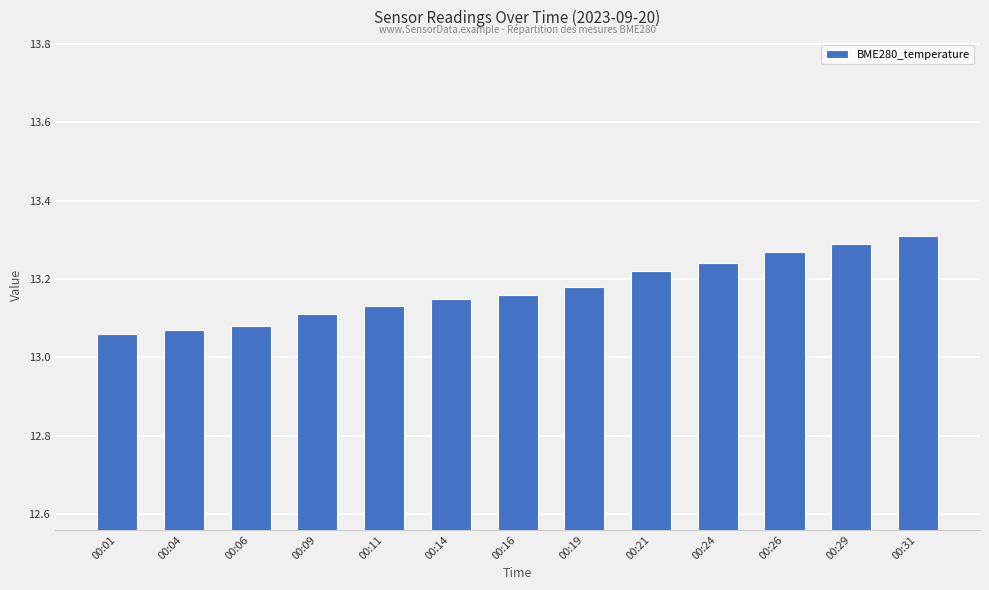

True or false: the data shows 13.1 at 00:04.

True